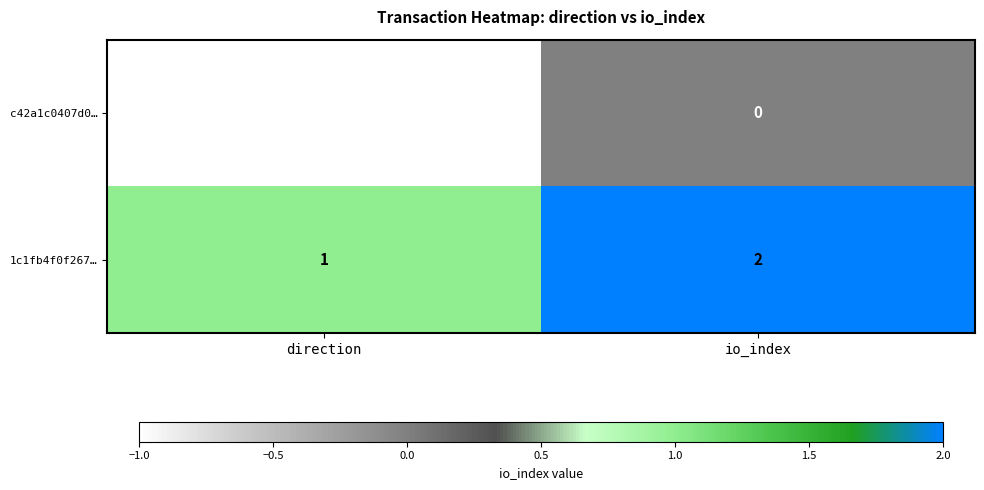

Which series has the largest total across all categories?

1c1fb4f0f267…